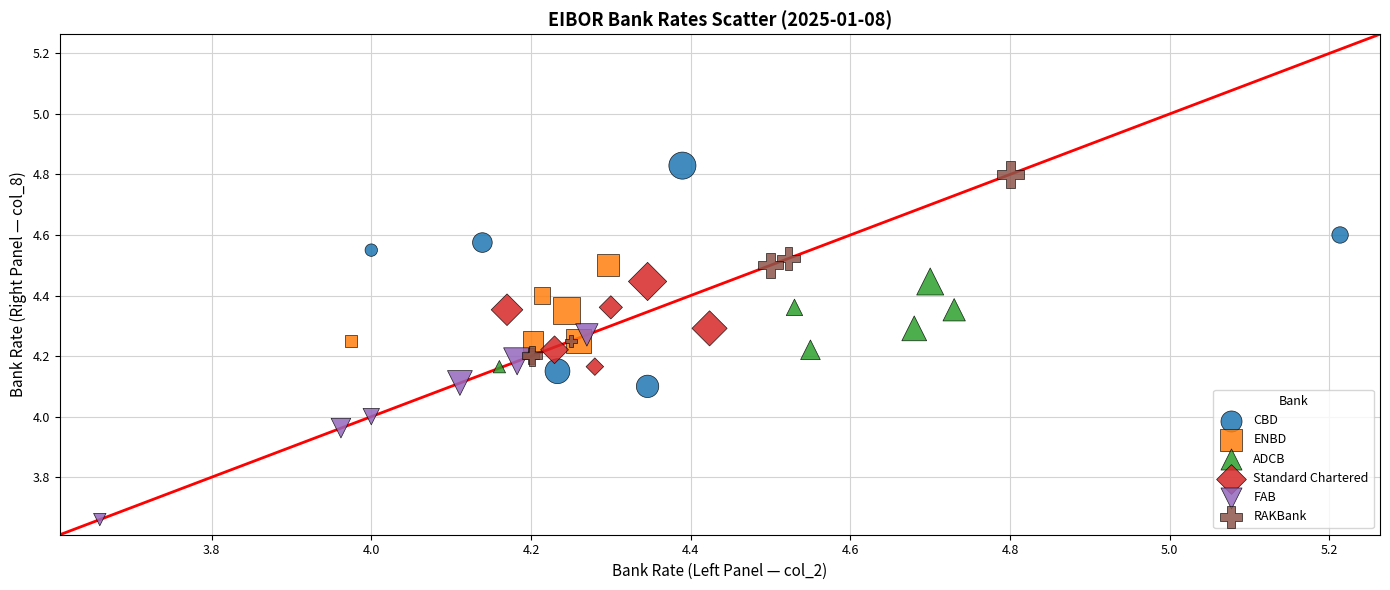

Which series has the widest spread of Y values?

CBD